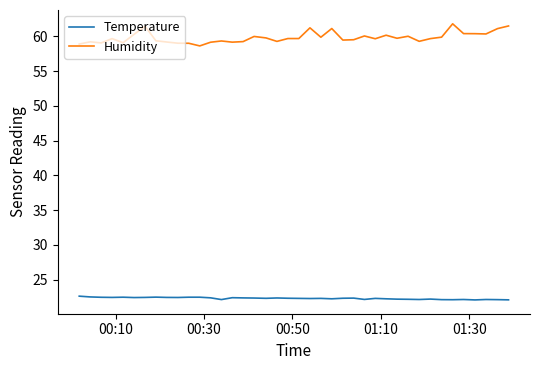

Which series has the largest total across all categories?

Humidity